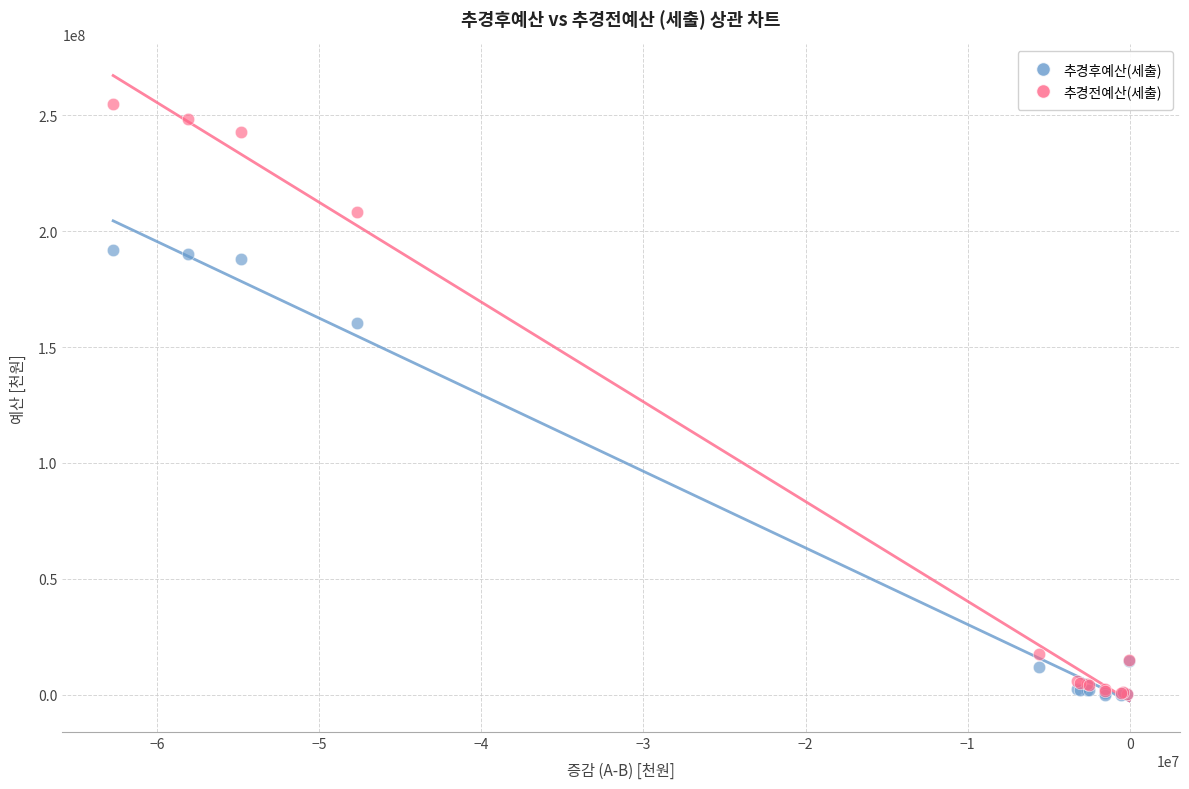

Which series has the widest spread of Y values?

추경전예산(세출)